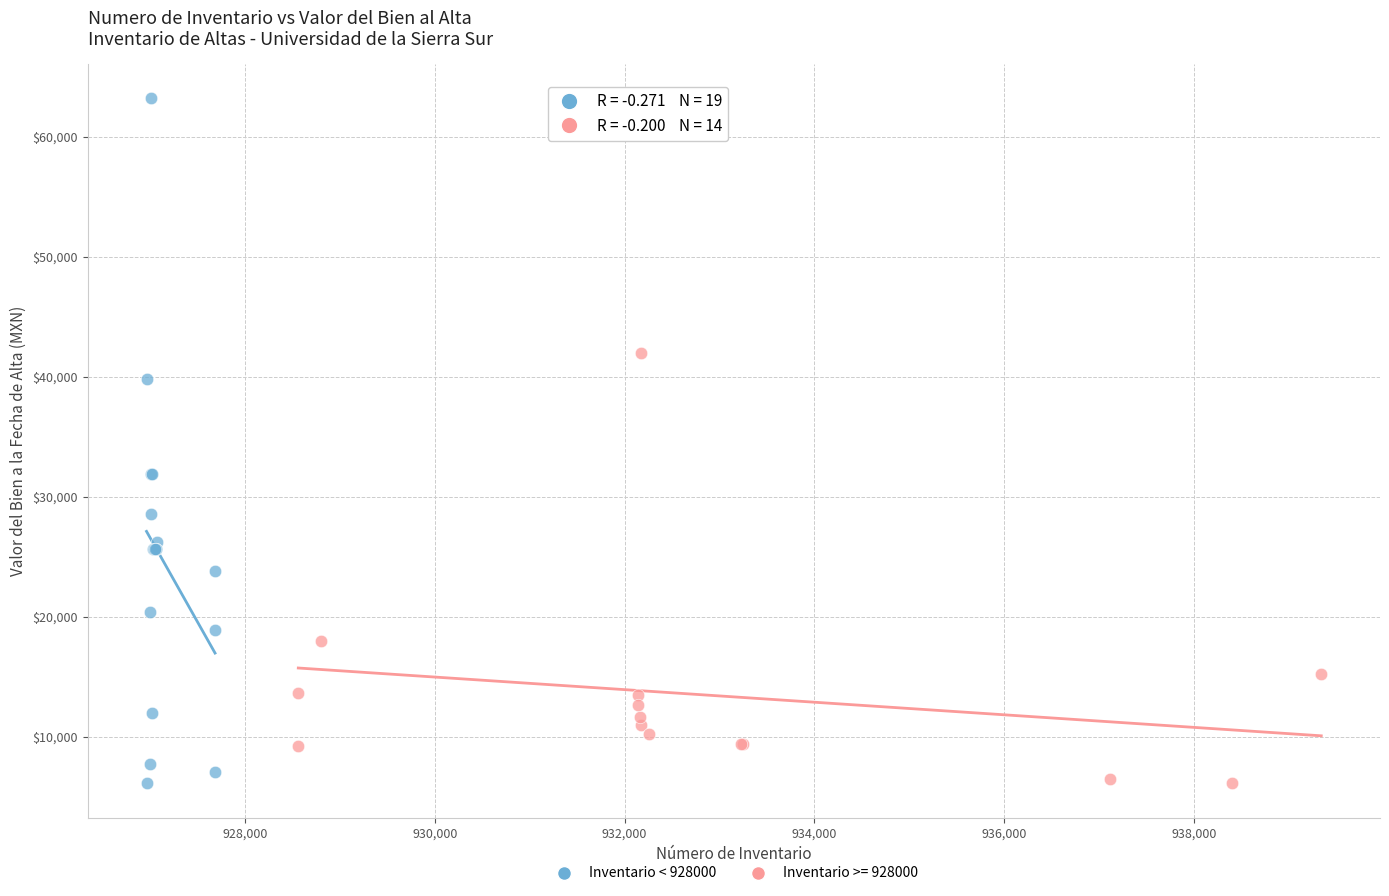

Which series has the widest spread of Y values?

Inventario < 928000